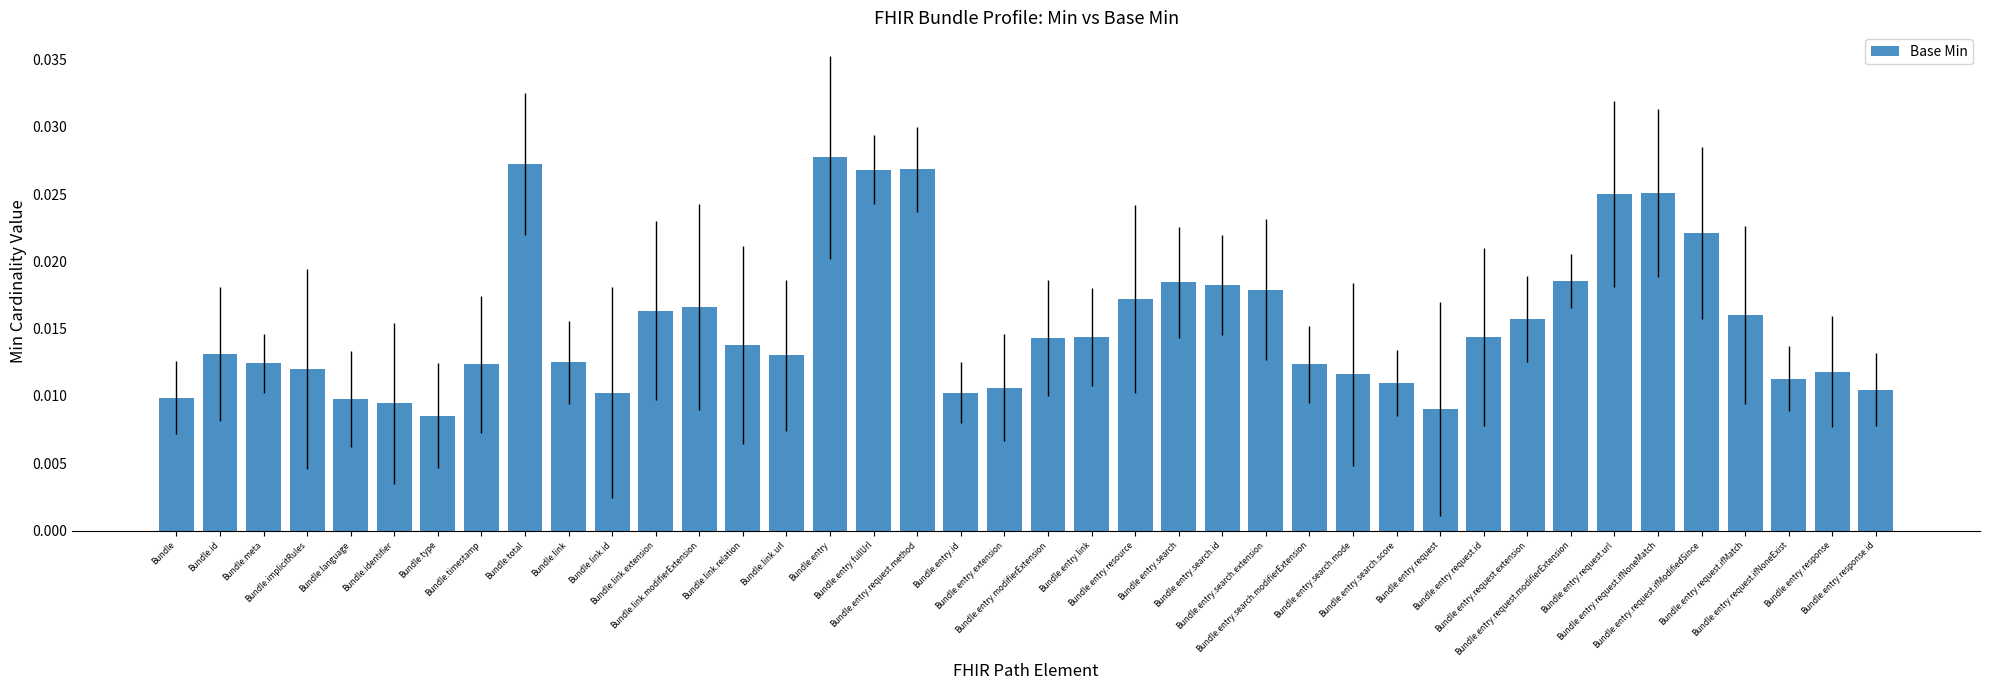

What is the sum of all values?

0.6